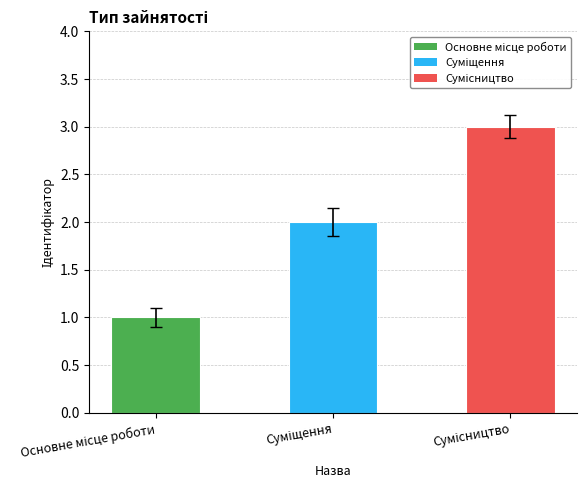

What is the maximum value shown in the chart?

3